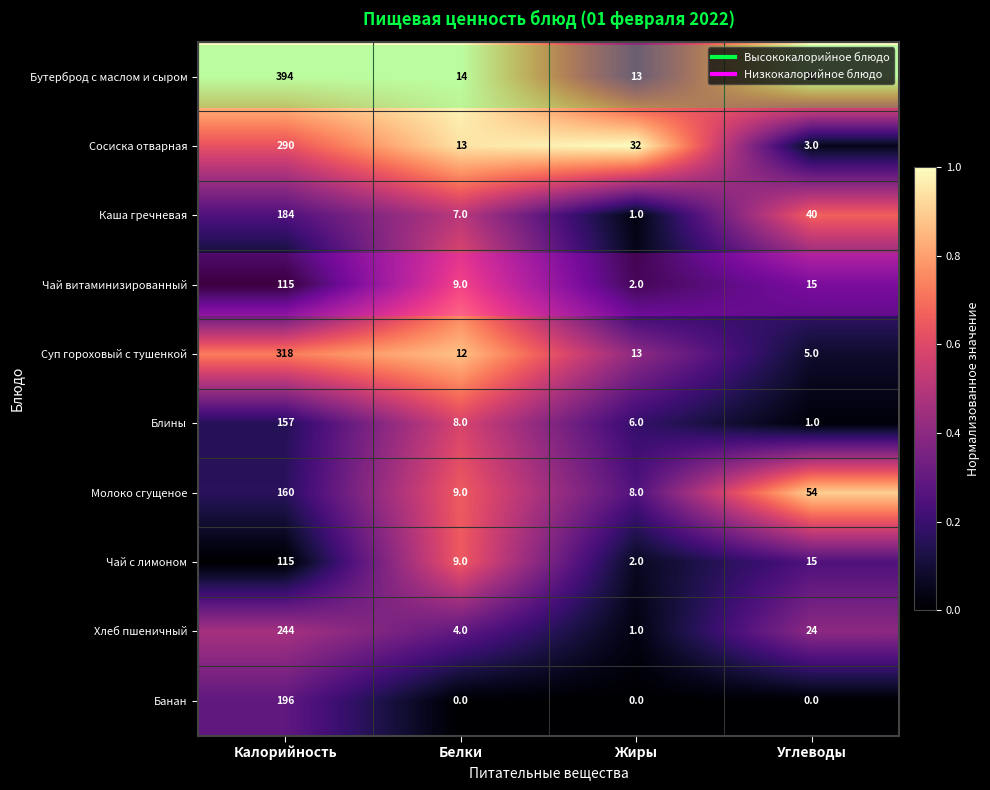

The Молоко сгущеное series shows 9 at Белки. True or false?

True